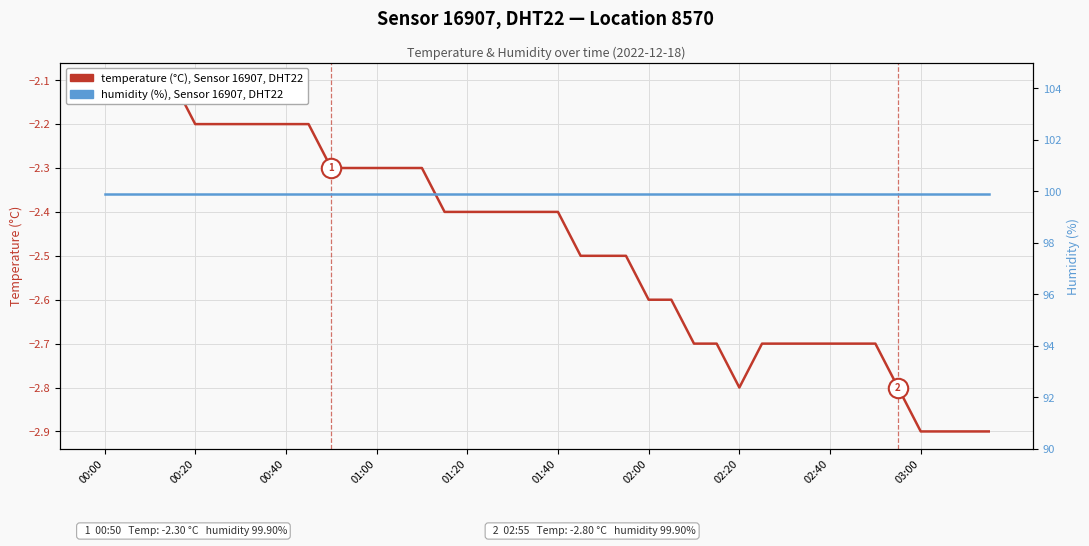

What is the difference between the highest and lowest values at 00:20?

102.0